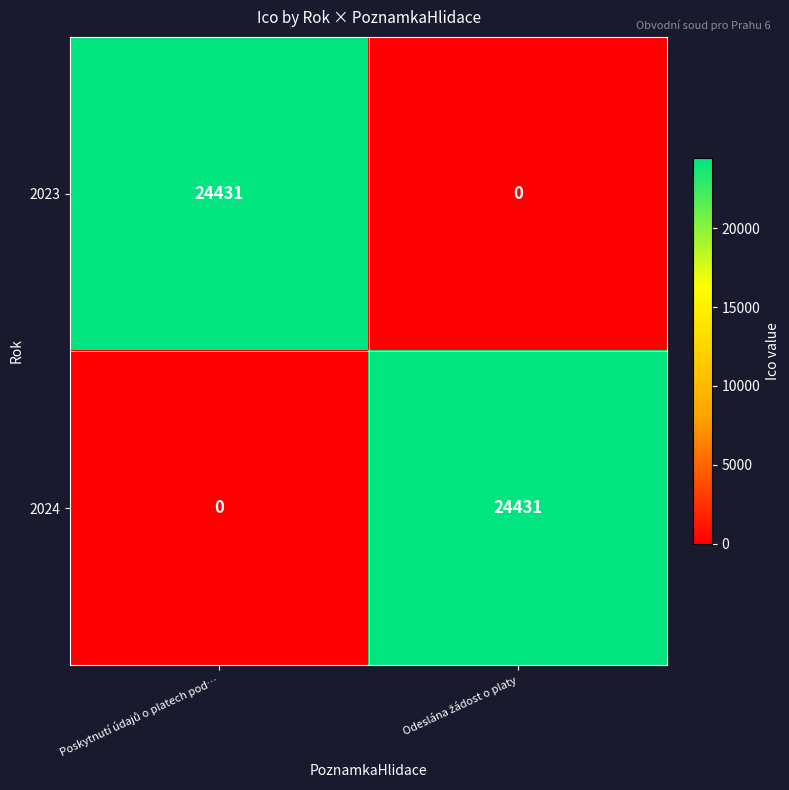

Reading right to left, transcribe all the data shown in this chart.

2023: 0	24431
2024: 24431	0